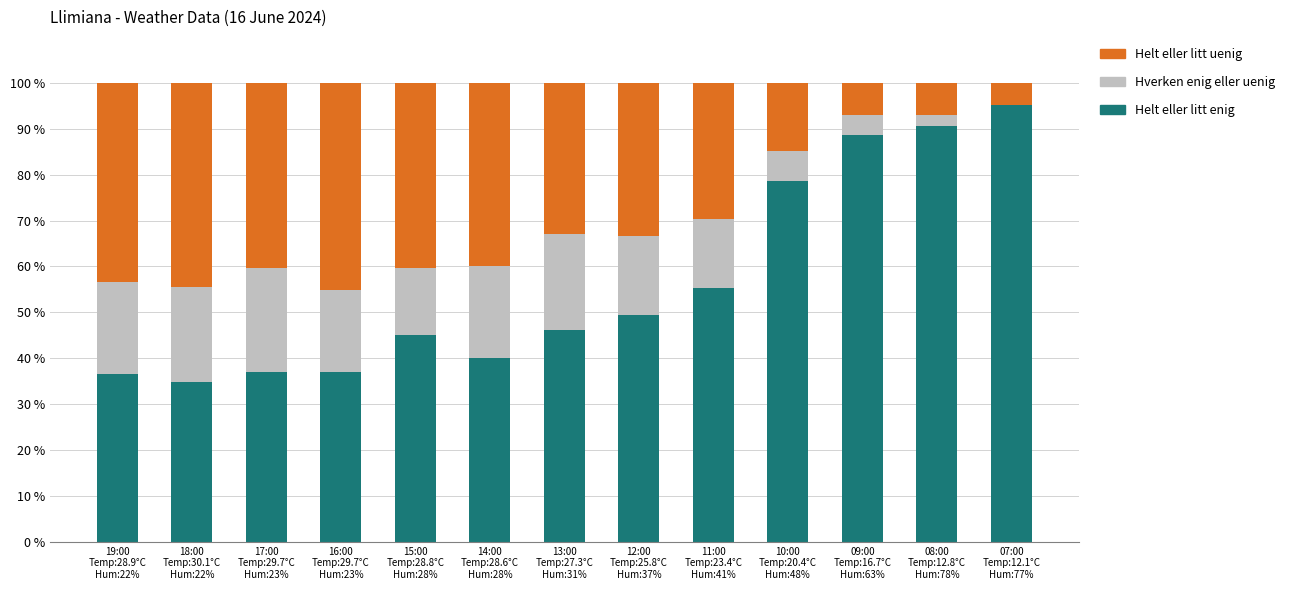

What is the highest value of the Helt eller litt enig series?

95.1